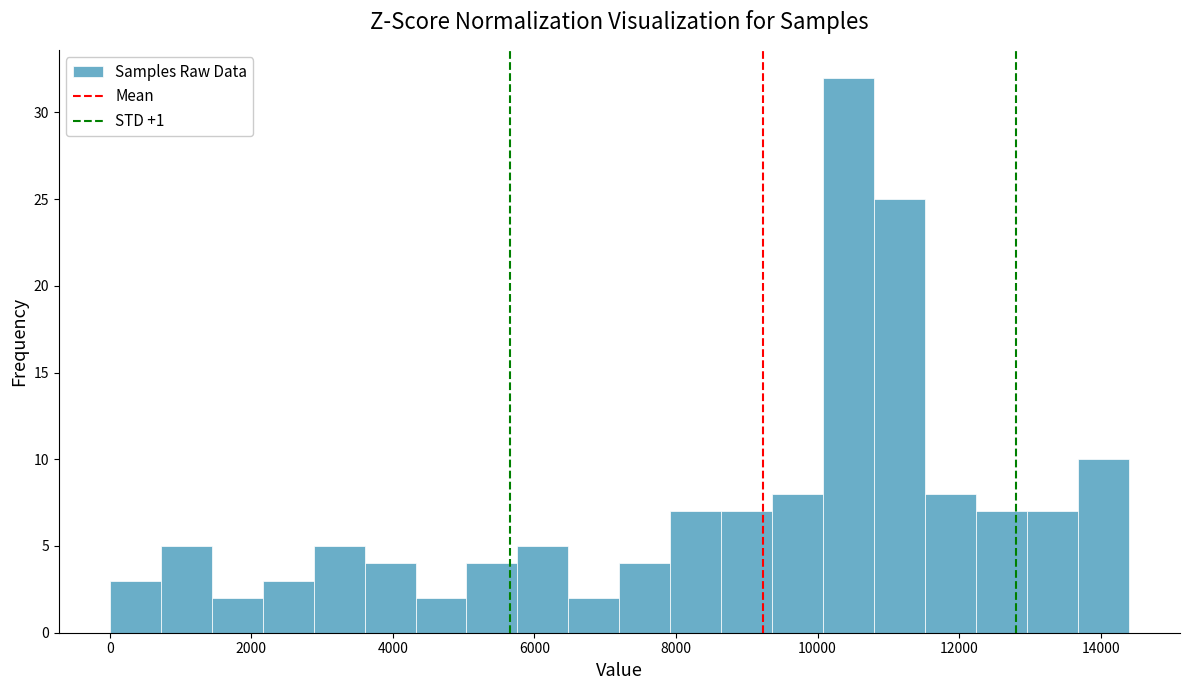

Read against the x-axis, roughly where is the centre of the tallest bar?

10400